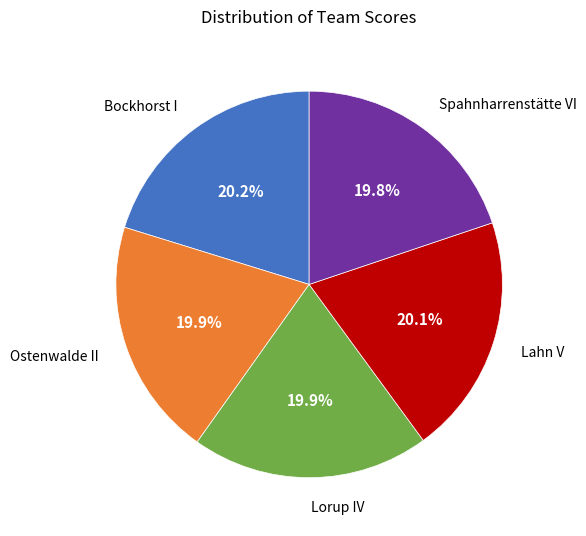

To the nearest percent, what percentage of the pie is Lahn V?

20%